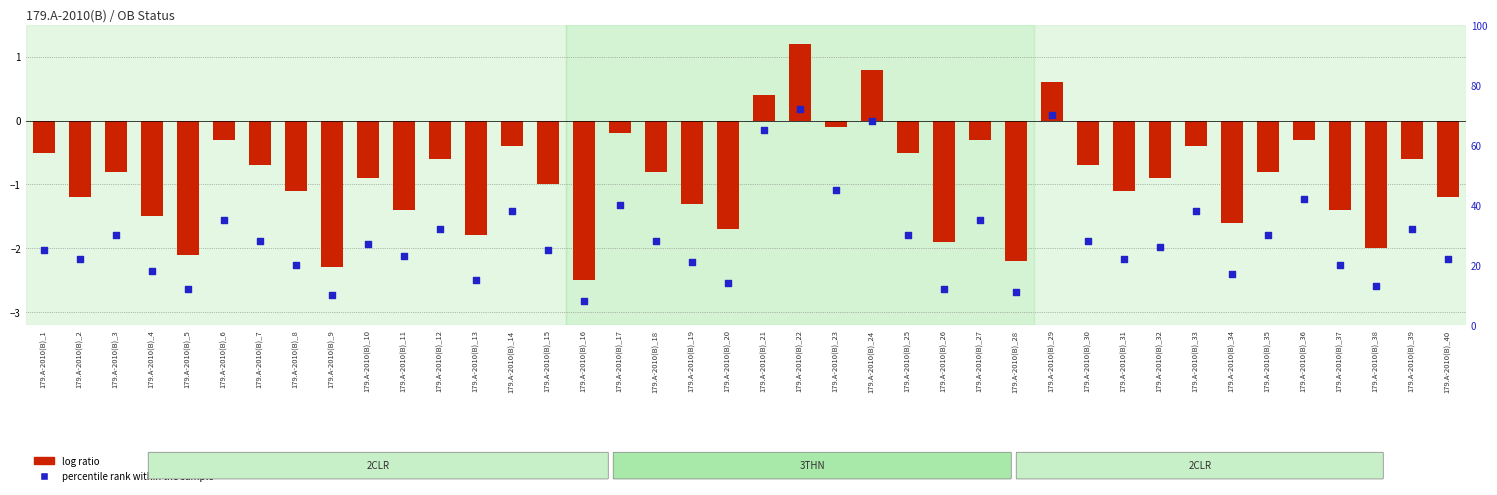

What is the total value across all series at 179.A-2010(B)_35?

29.2